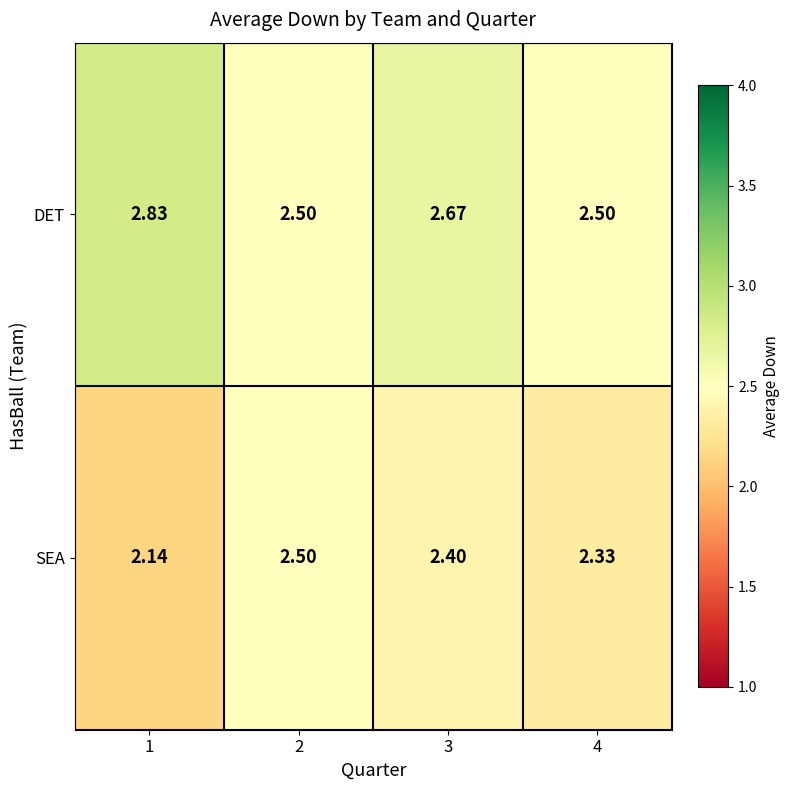

Between 1 and 3, which series saw the biggest shift?

SEA